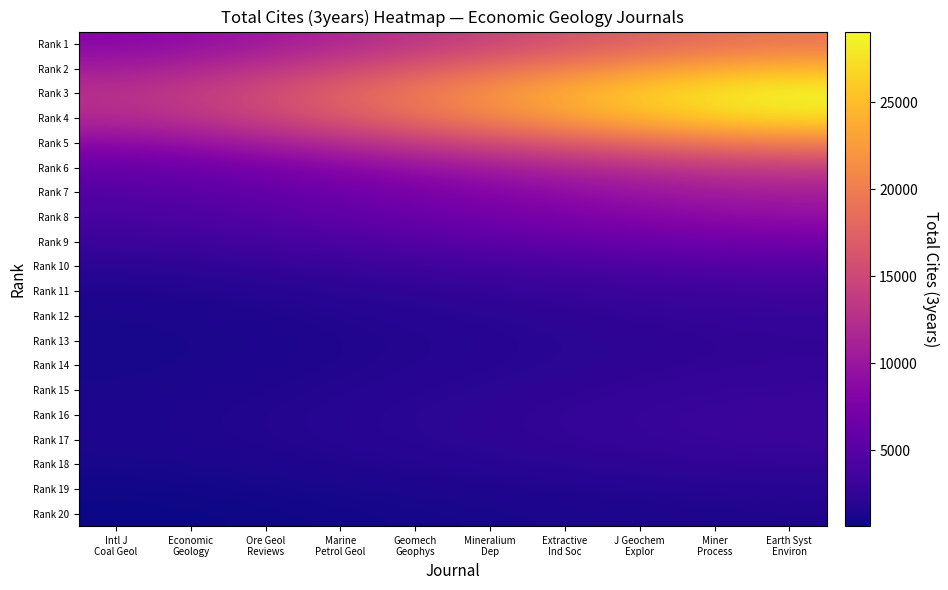

Which series has the largest range (max minus min)?

Rank 3